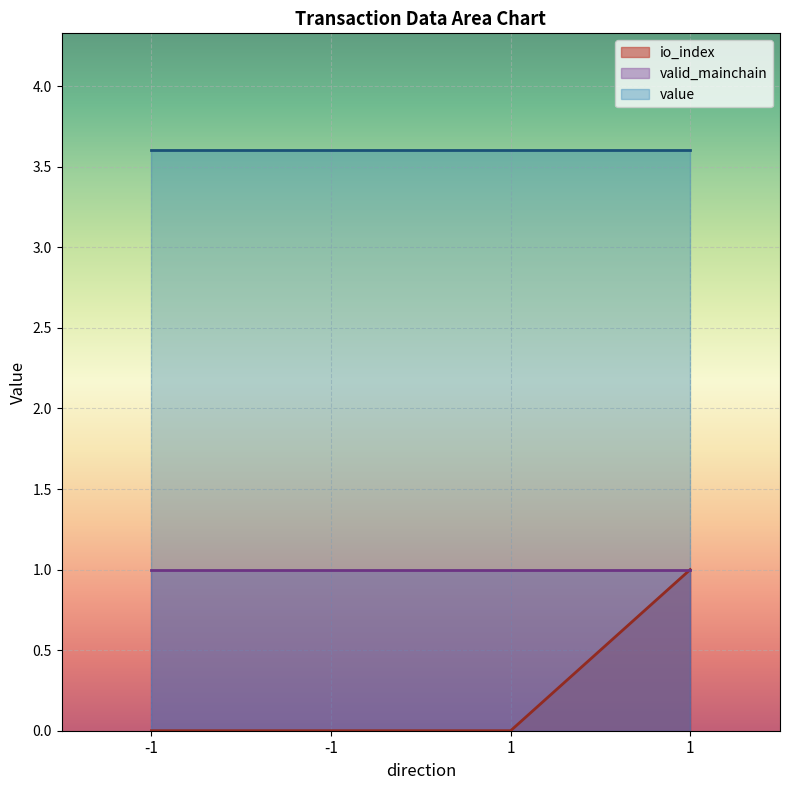

Reading left to right, extract all data points from this chart.

io_index: -1=0.0	-1=0.0	1=0.0	1=1.0
valid_mainchain: -1=1.0	-1=1.0	1=1.0	1=1.0
value: -1=3.6	-1=3.6	1=3.6	1=3.6